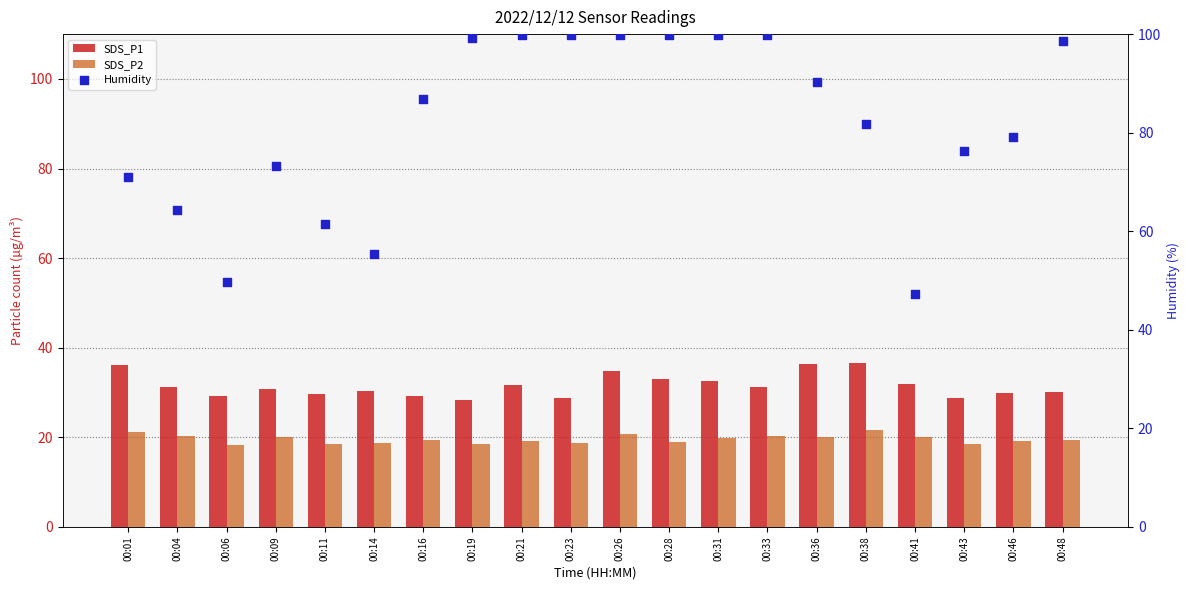

Is the value of SDS_P2 at 00:01 greater than the value of SDS_P1 at 00:33?

No